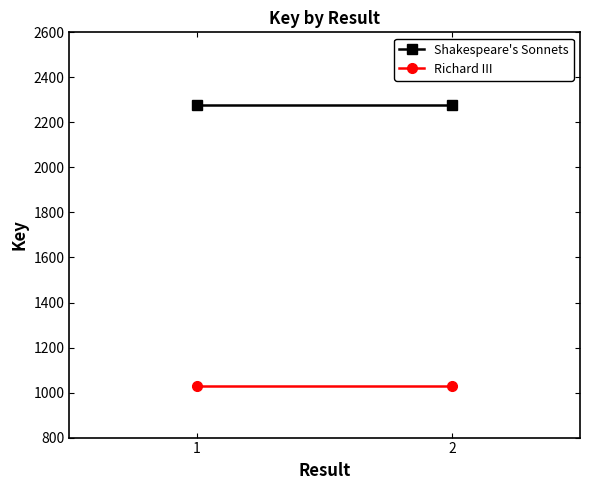

Is the value of Shakespeare's Sonnets at 1 greater than the value of Richard III at 1?

Yes